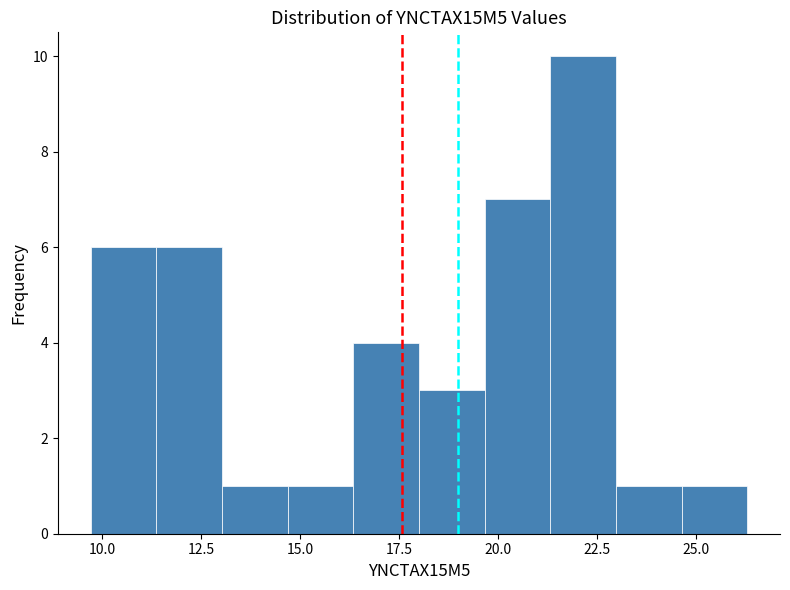

Around what value on the x-axis is the tallest bar? Give the approximate position of its centre, as read against the axis.

22.0